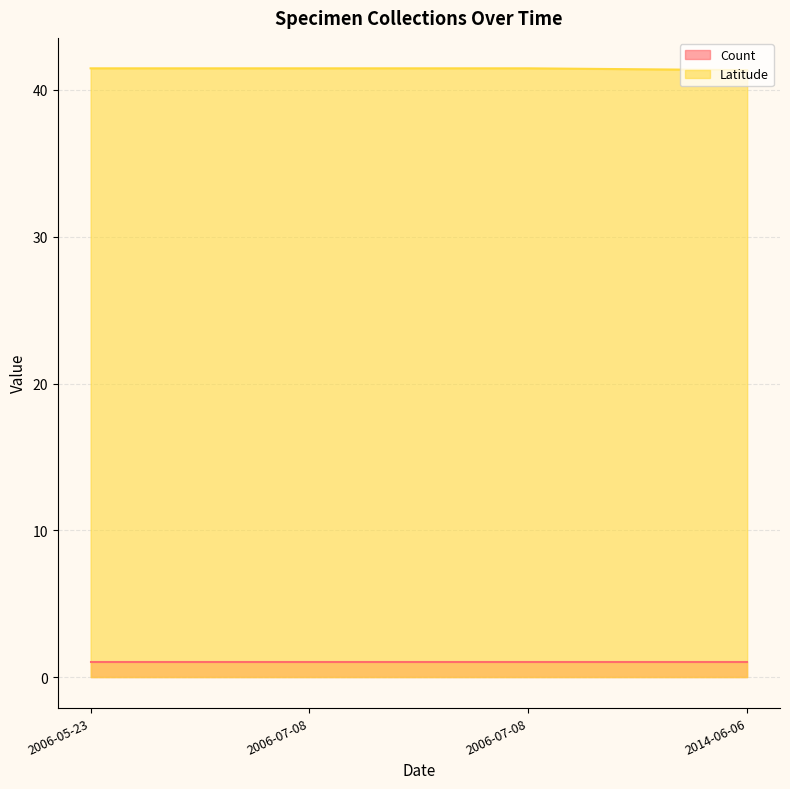

What value does the data have at 2006-07-08?

41.5